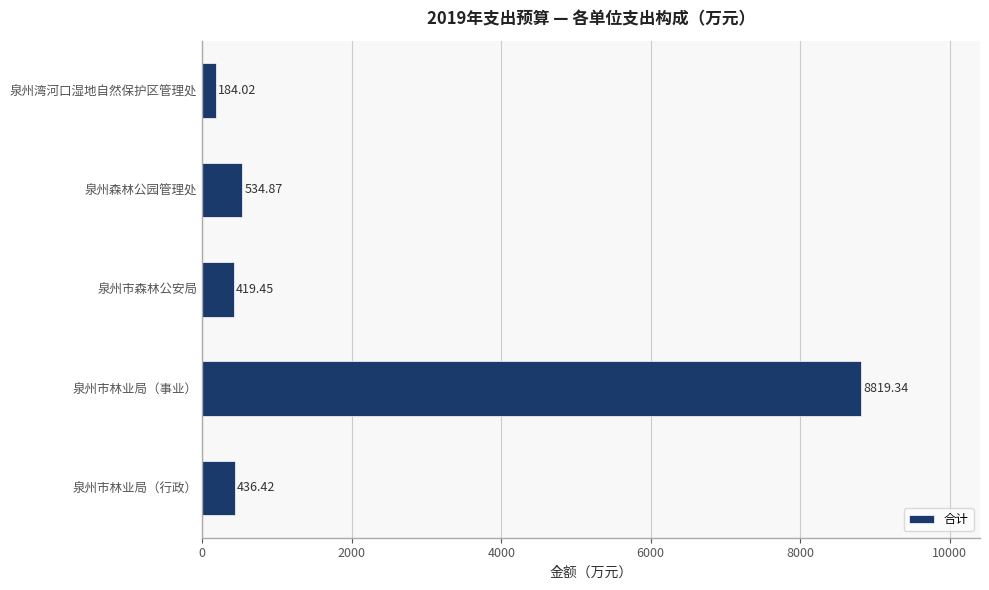

What is the change in value from 泉州市林业局（行政） to 泉州湾河口湿地自然保护区管理处?

-252.4